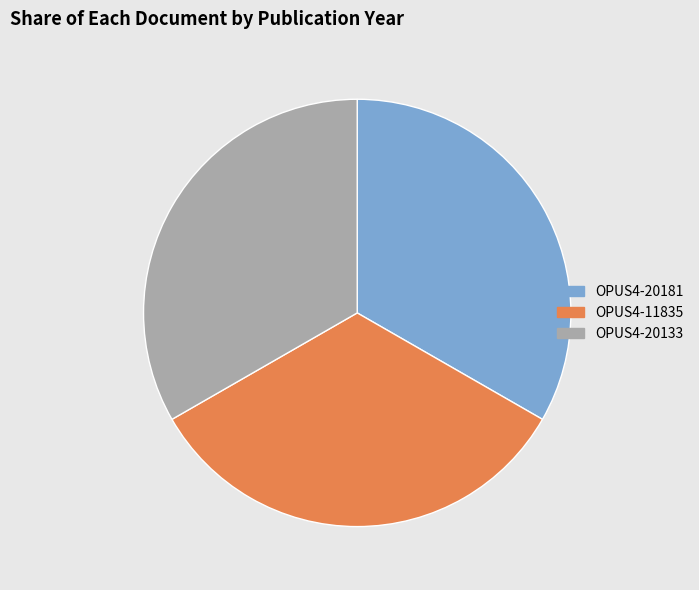

Does OPUS4-11835 represent more than half of the total?

No